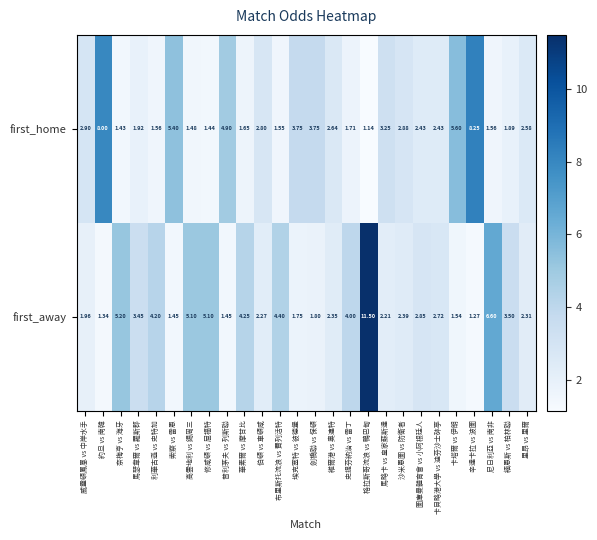

Between 格拉斯哥流浪 vs 鴨巴甸 and 圖庫曼體育會 vs 小阿根廷人, which series saw the biggest shift?

first_away